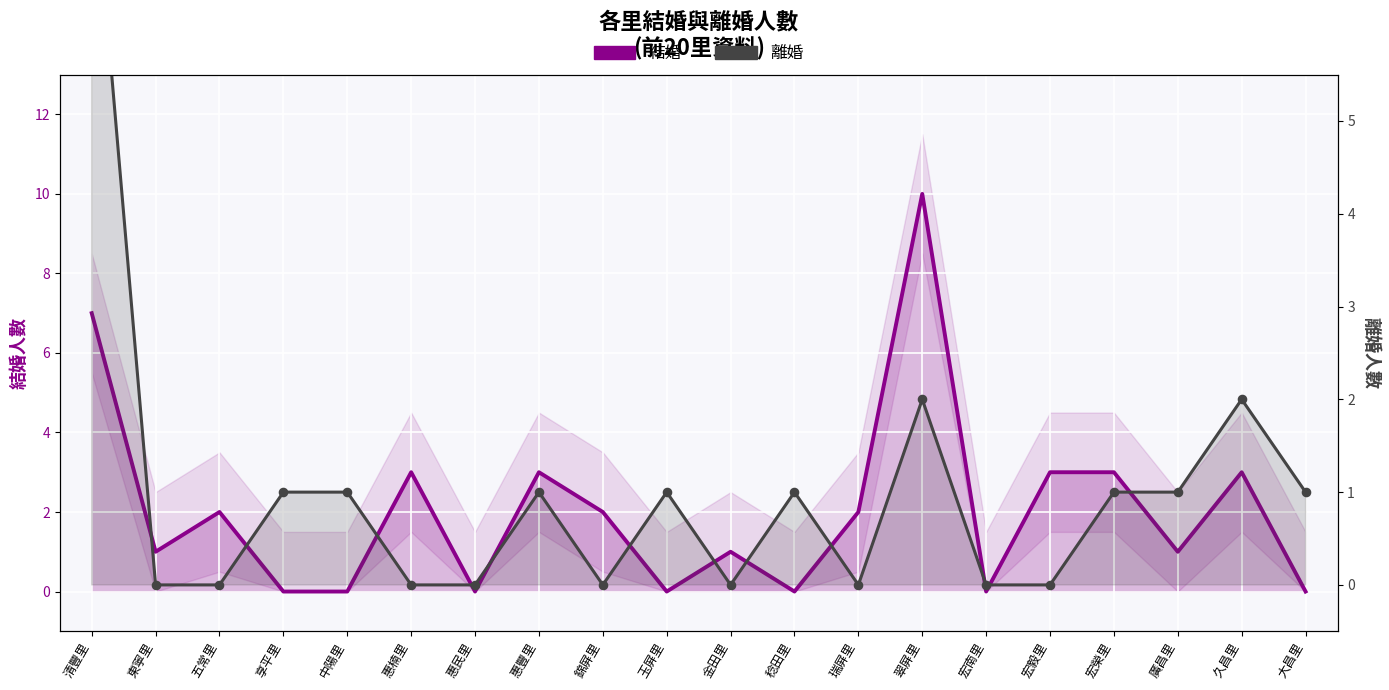

Which series reaches the maximum Y coordinate?

結婚